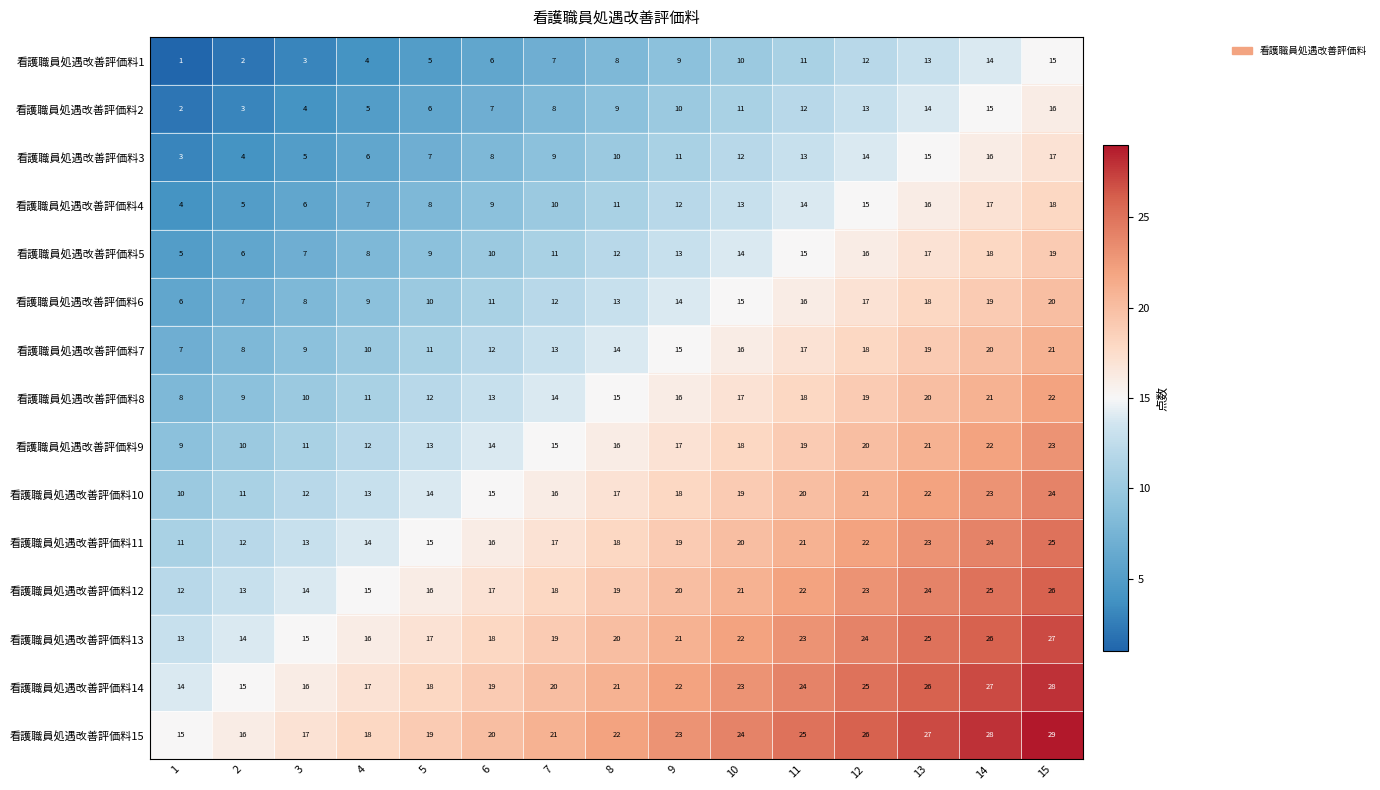

What is the greatest value displayed?

29